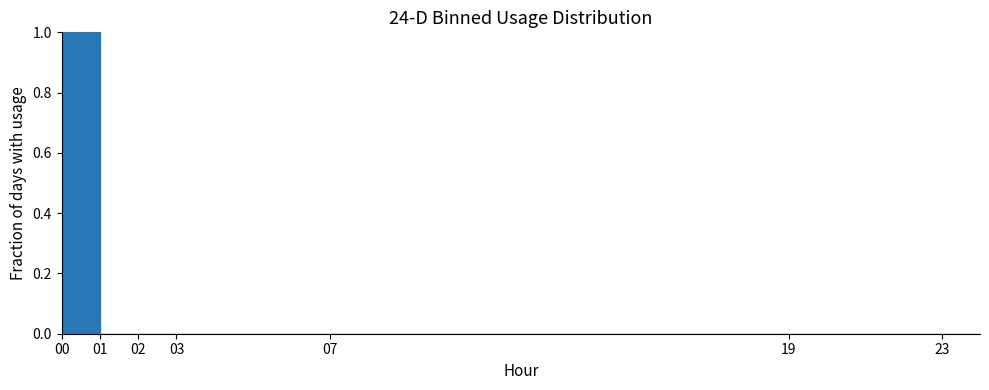

Which range on the x-axis has the tallest bar?

0 to 1